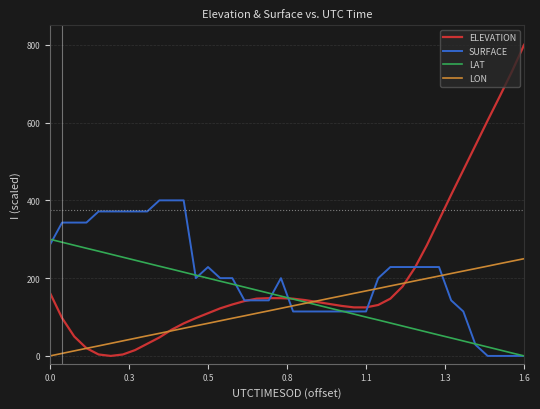

What is the greatest value displayed?

800.0